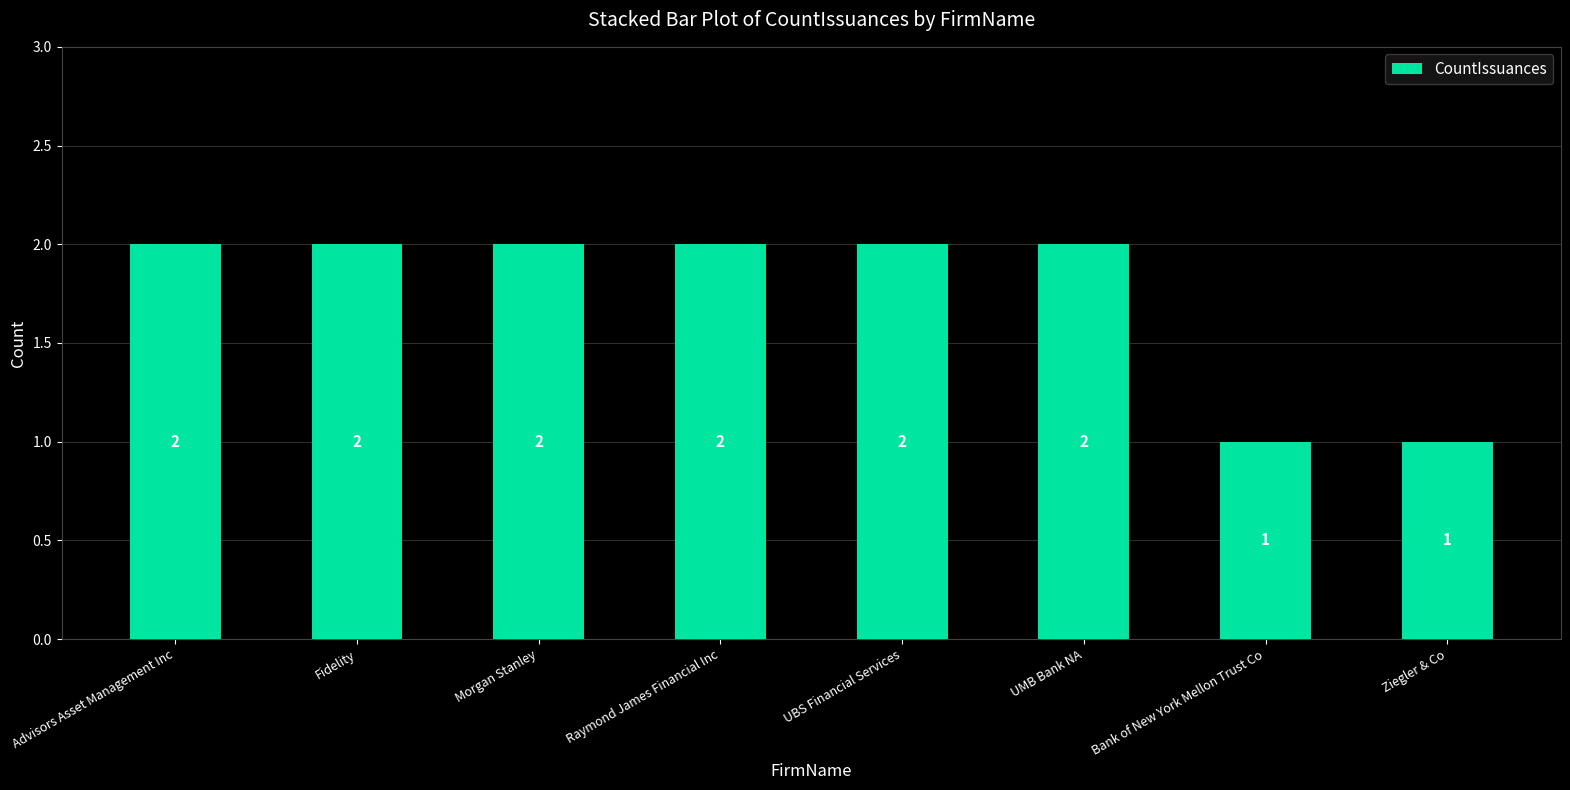

What is the smallest value displayed?

1